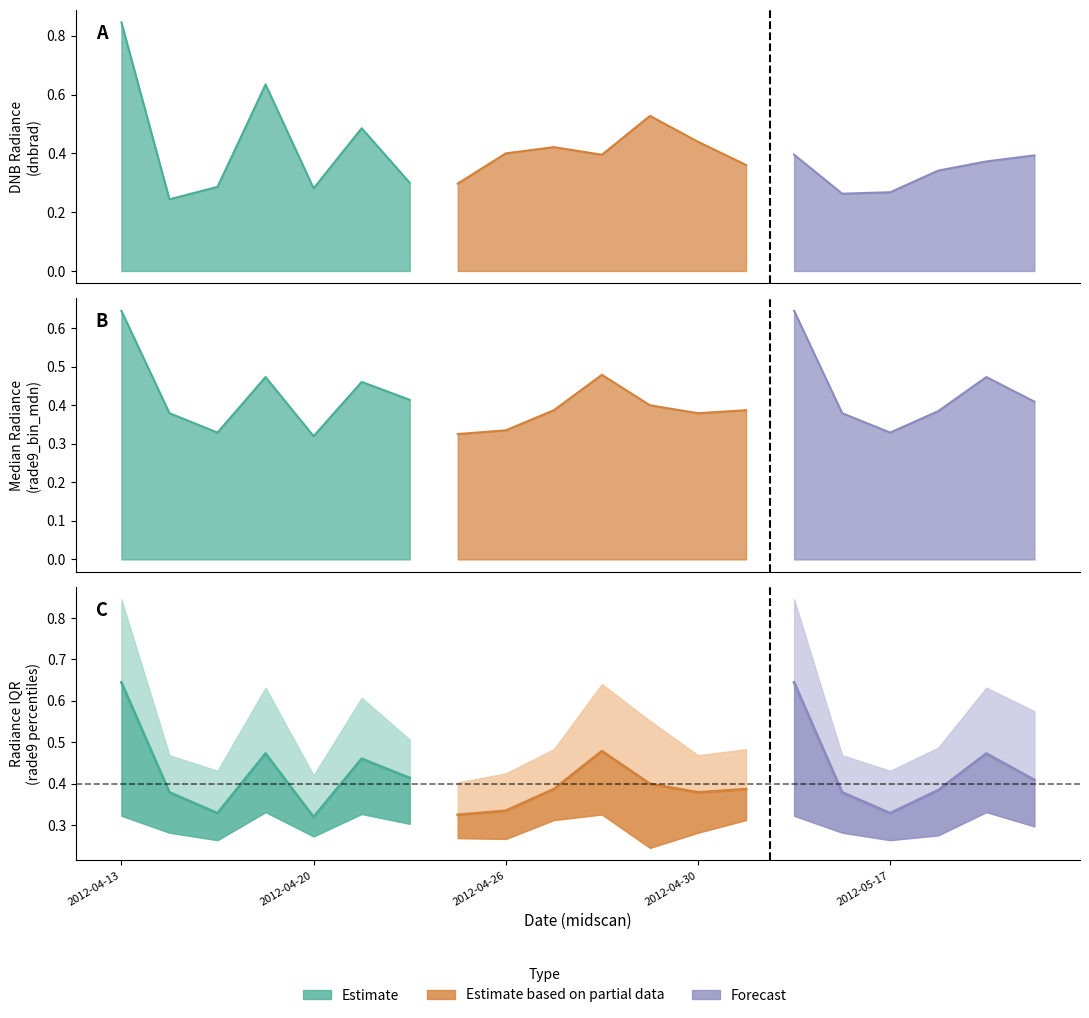

Between 2012-04-14 and 2012-04-26, which is larger?

2012-04-26